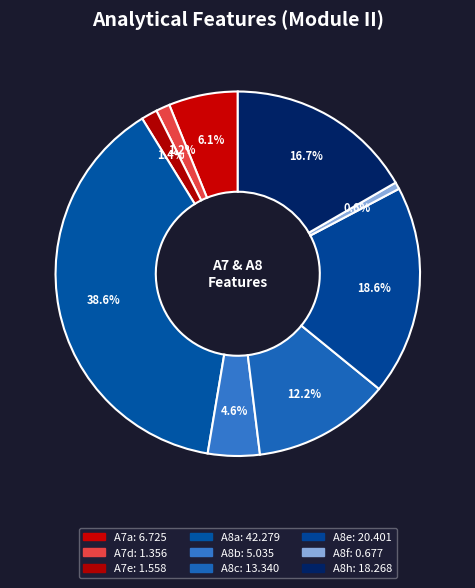

What is the change in value from A8a to A8c?

-28.9